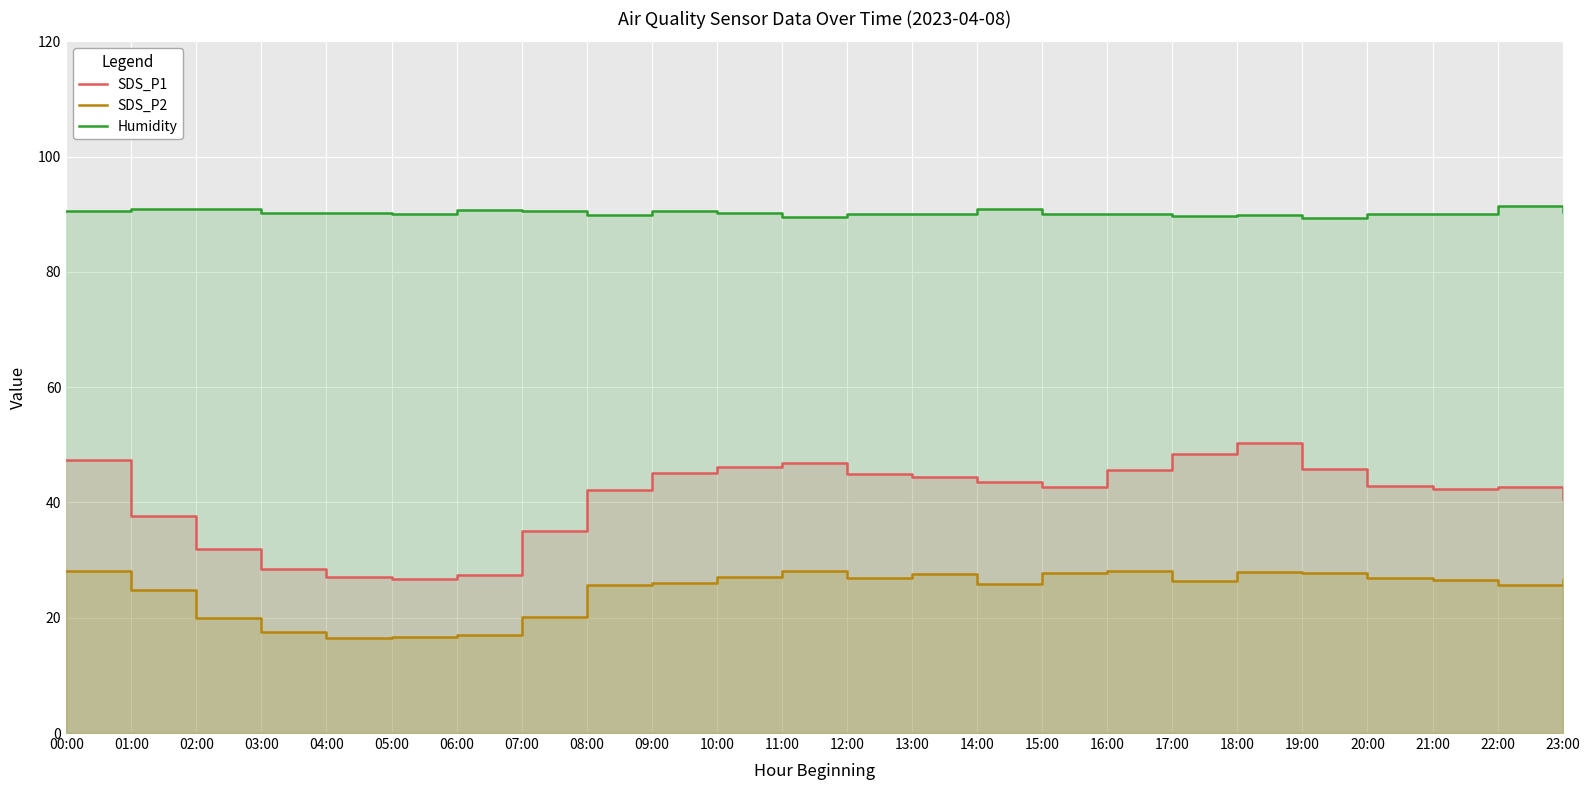

What value does the SDS_P2 series have at 17:00?

26.4